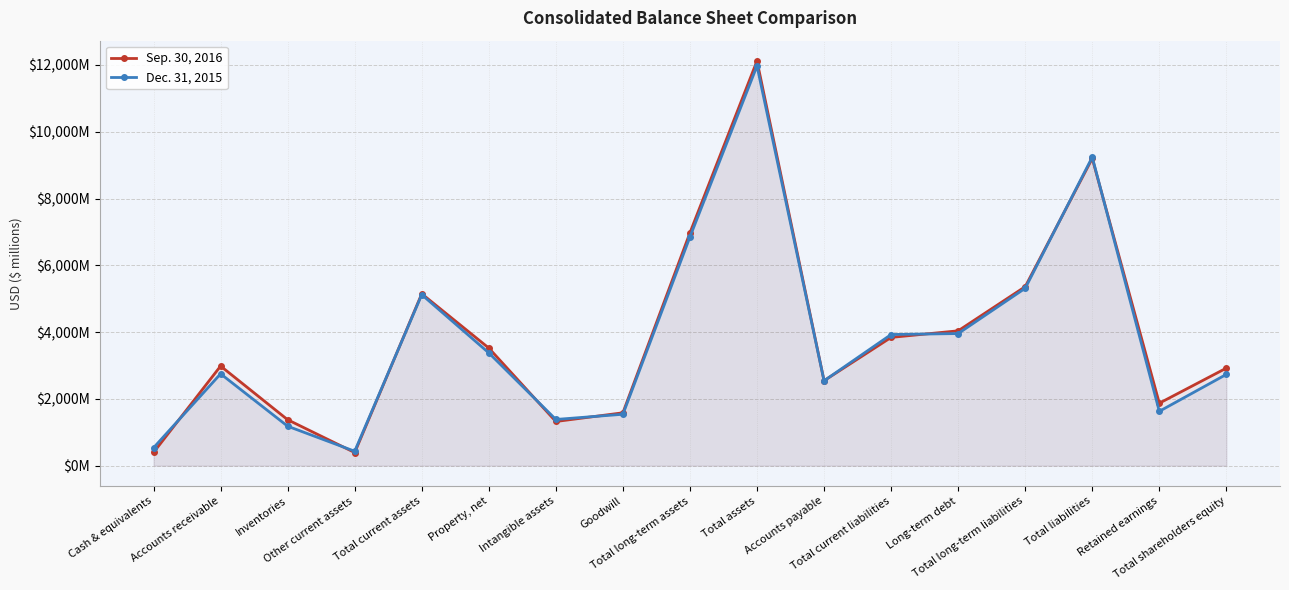

Rank the series by their maximum value, from highest to lowest.

Sep. 30, 2016, Dec. 31, 2015